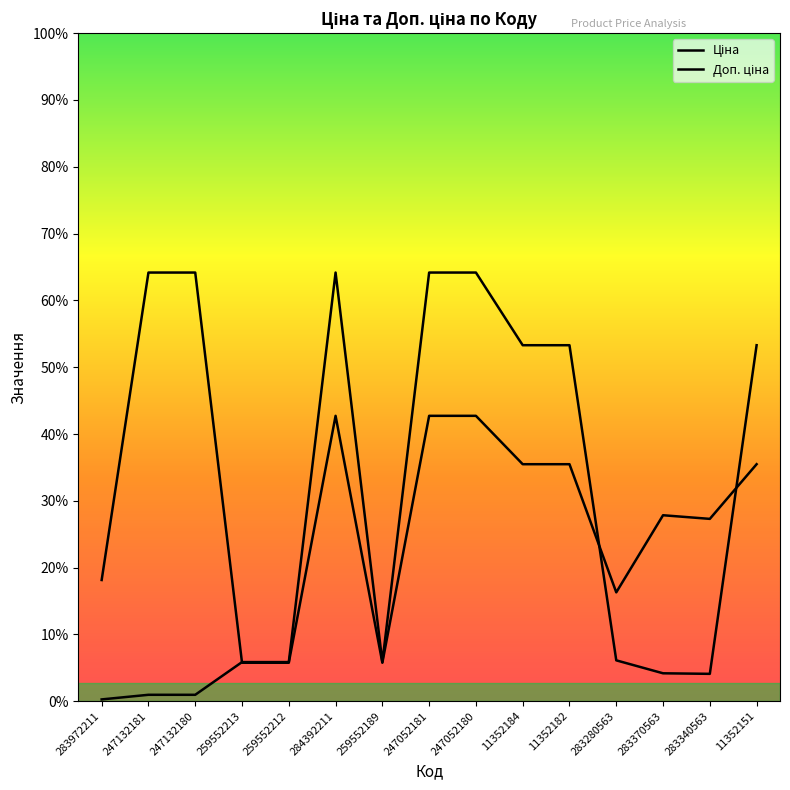

At which label does Ціна reach its minimum?

283972211